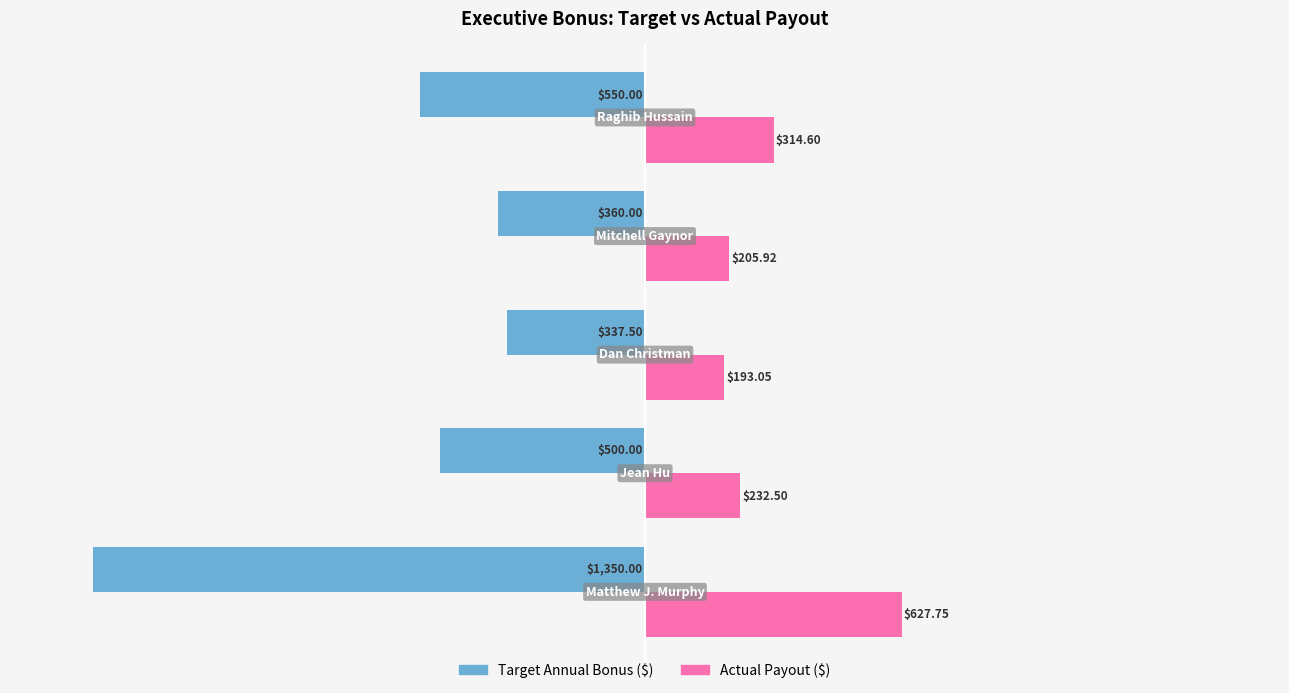

What is the sum of all Target Annual Bonus ($) values?

-3097.5